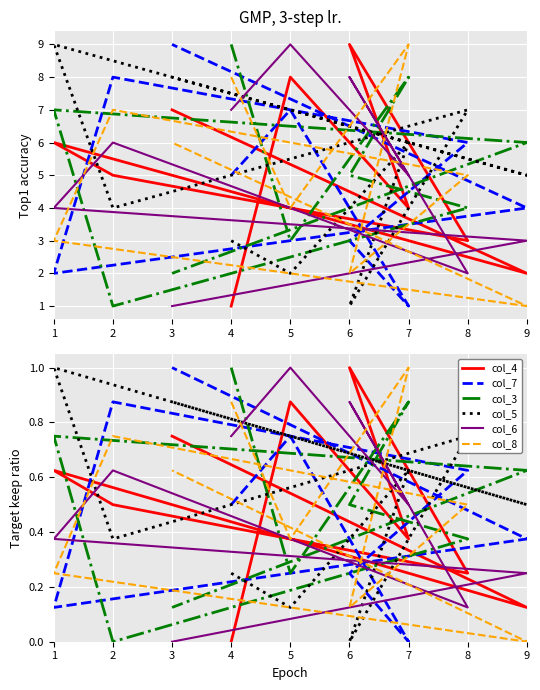

Reading left to right, transcribe all the data shown in this chart.

col_4: 0.0	0.9	0.4	1.0	0.2	0.5	0.6	0.1	0.8
col_7: 0.5	0.8	0.0	0.2	0.6	0.9	0.1	0.4	1.0
col_3: 1.0	0.2	0.9	0.5	0.4	0.0	0.8	0.6	0.1
col_5: 0.2	0.1	0.6	0.0	0.8	0.4	1.0	0.5	0.9
col_6: 0.8	1.0	0.5	0.9	0.1	0.6	0.4	0.2	0.0
col_8: 0.9	0.4	1.0	0.1	0.5	0.8	0.2	0.0	0.6